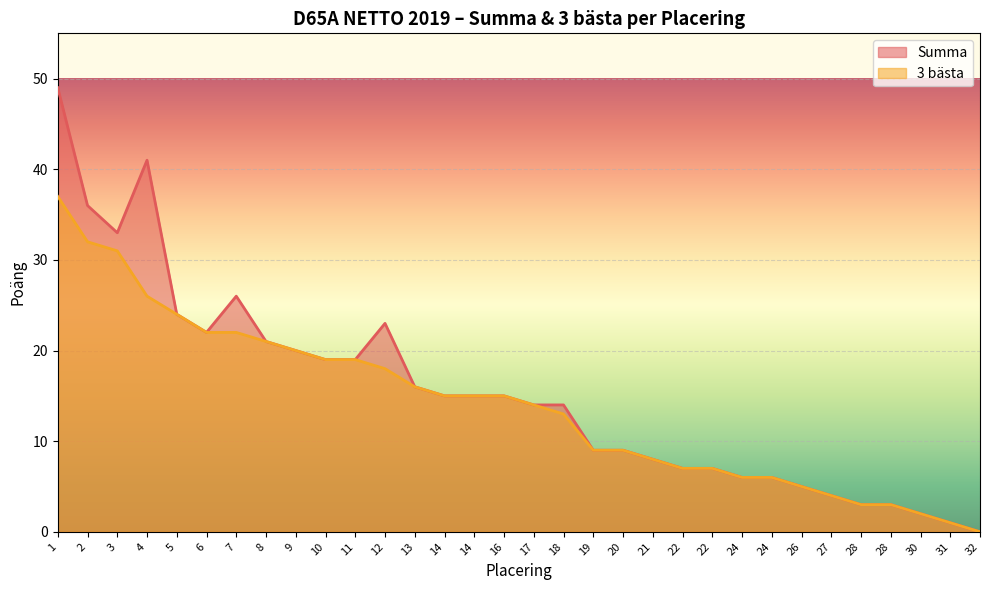

How many lines are shown in the chart?

2